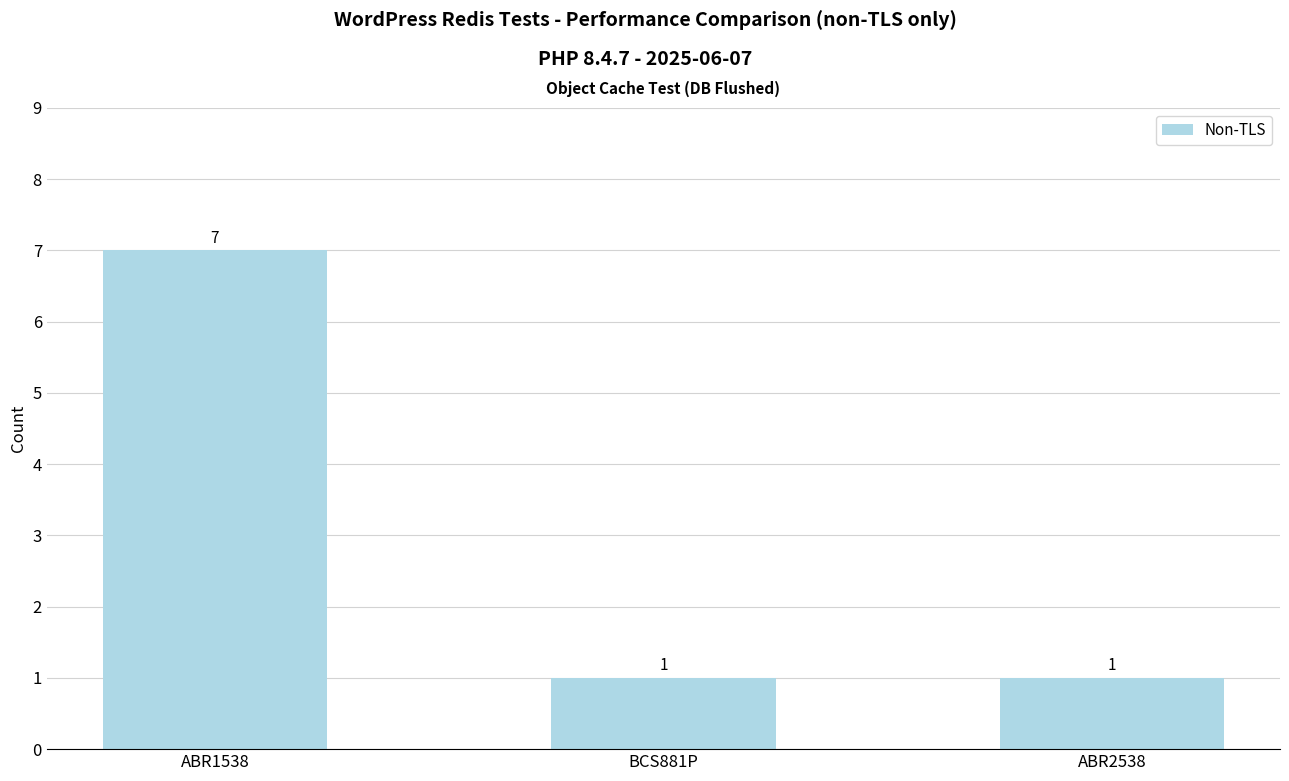

Between BCS881P and ABR1538, which is larger?

ABR1538